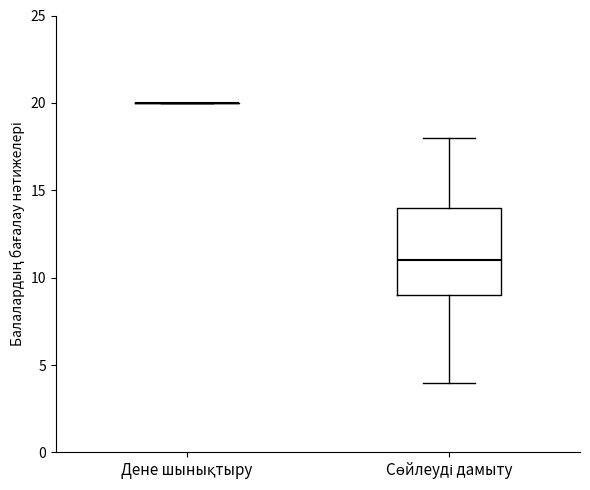

Reading left to right, read every box against the y-axis: the position of its median line, the range the box covers, and the ends of its whiskers. The values are not printed on the chart, so give them approximately, as read against the axis.

Дене шынықтыру: box collapsed to a line at 20, whiskers 20 to 20
Сөйлеуді дамыту: median 11, box 9 to 14, whiskers 4 to 18